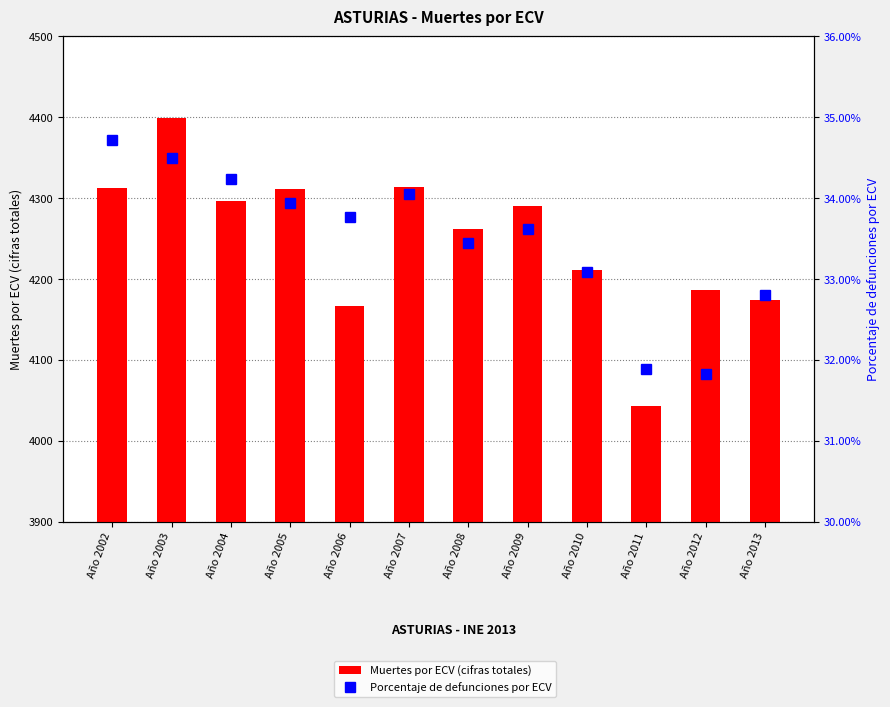

The value of Porcentaje de defunciones por ECV at Año 2004 is 0.6. True or false?

False